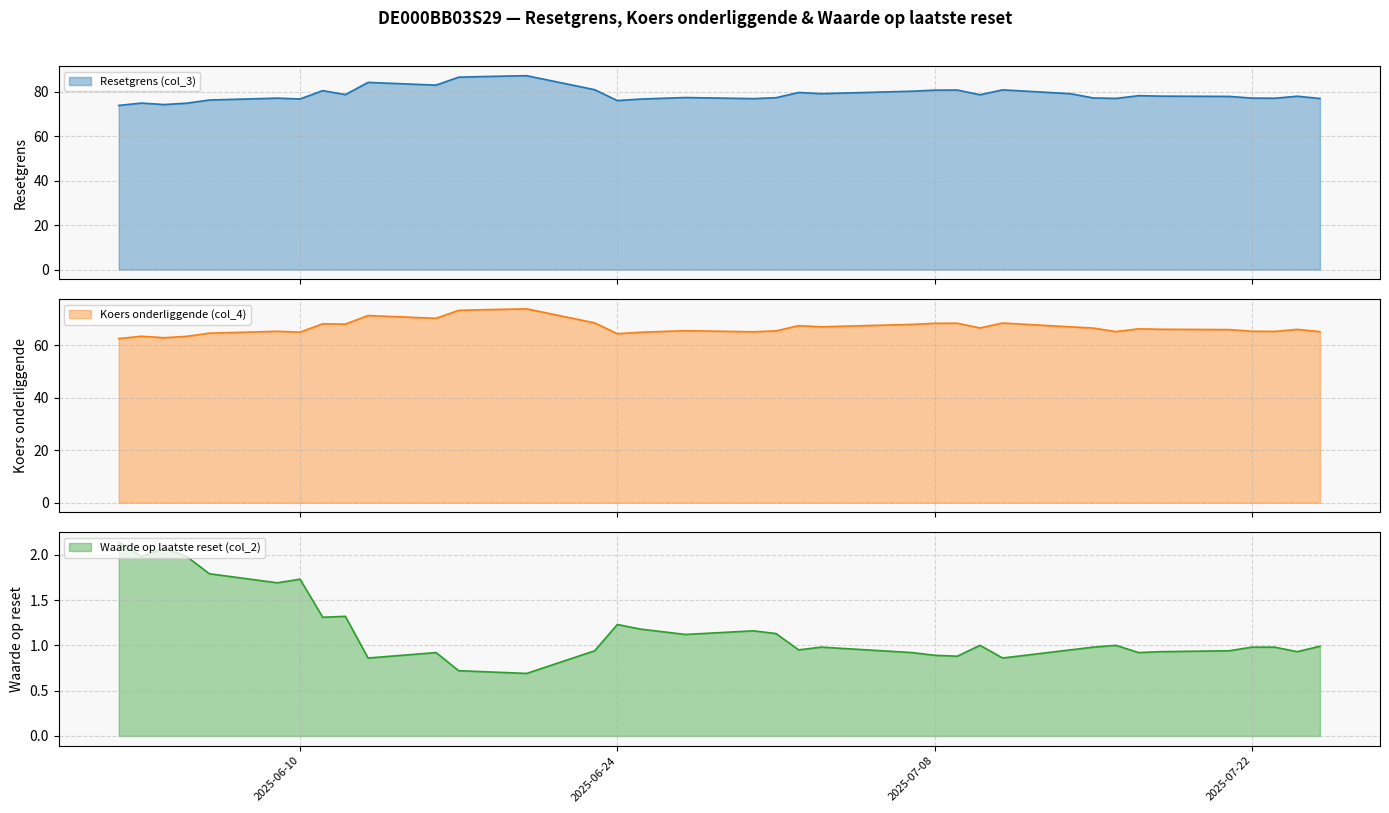

What is the lowest value of the Koers onderliggende (col_4) series?

62.5